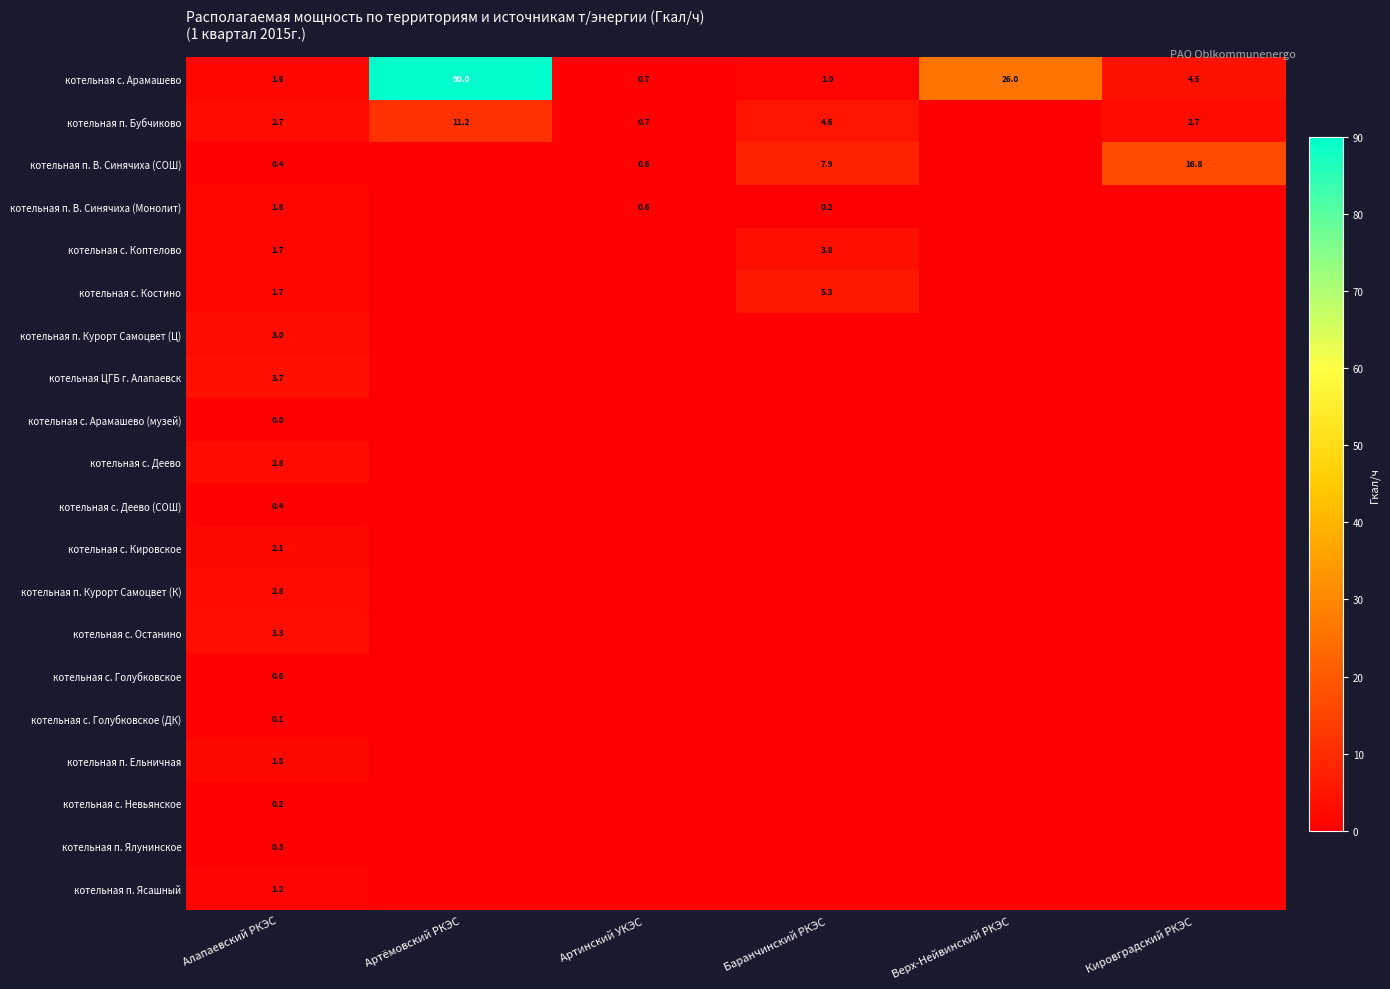

What is the total value across all series at Алапаевский РКЭС?

32.2